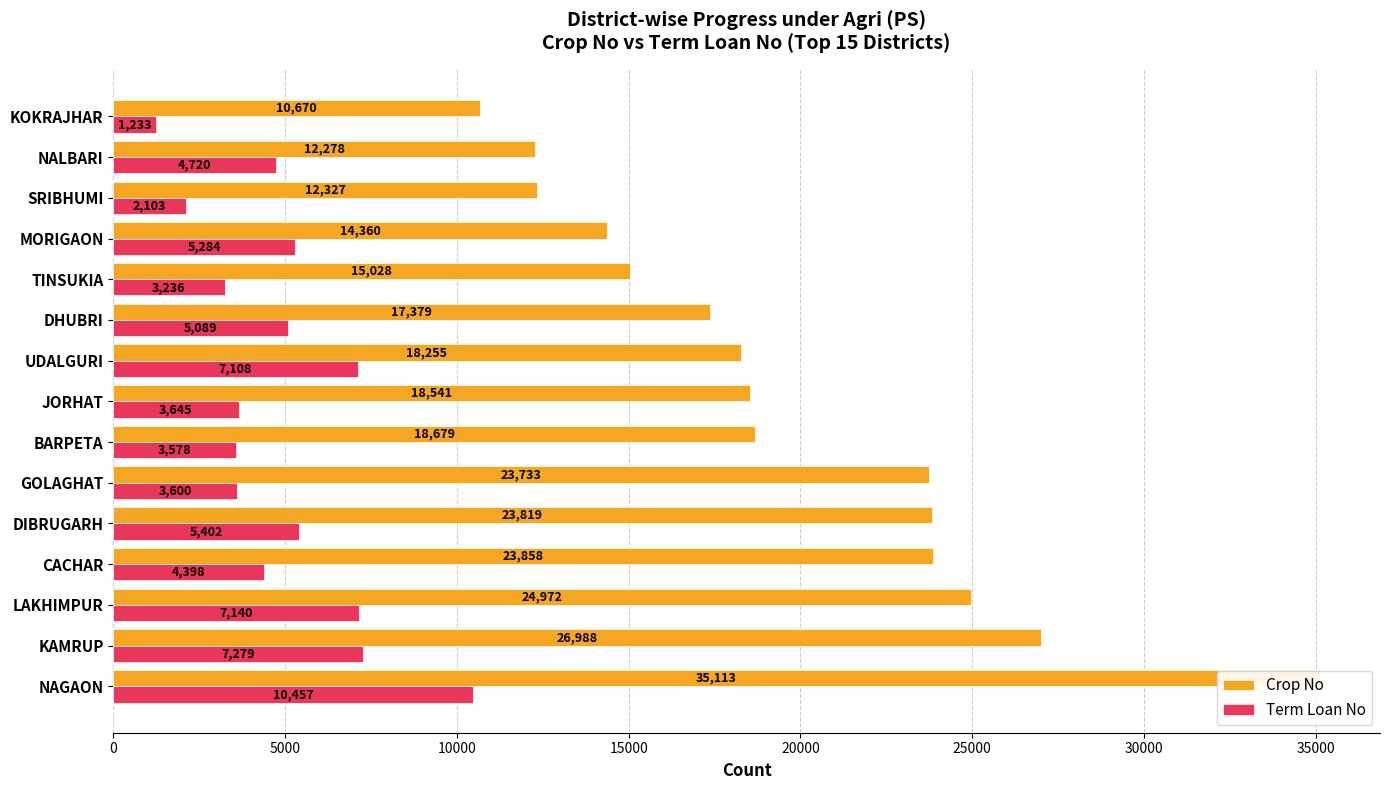

Is it true that Crop No equals 27162 at BARPETA?

False